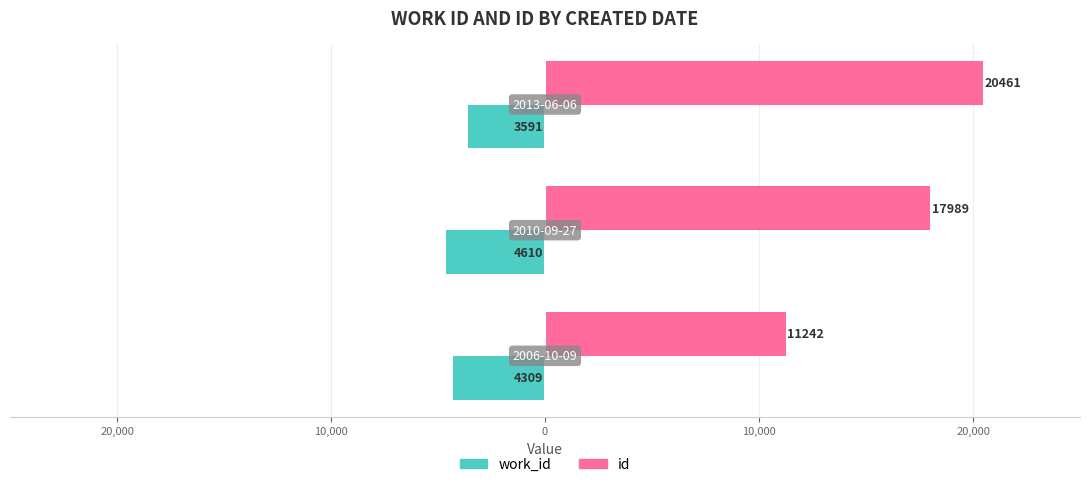

What are all the series names shown in the legend?

work_id, id